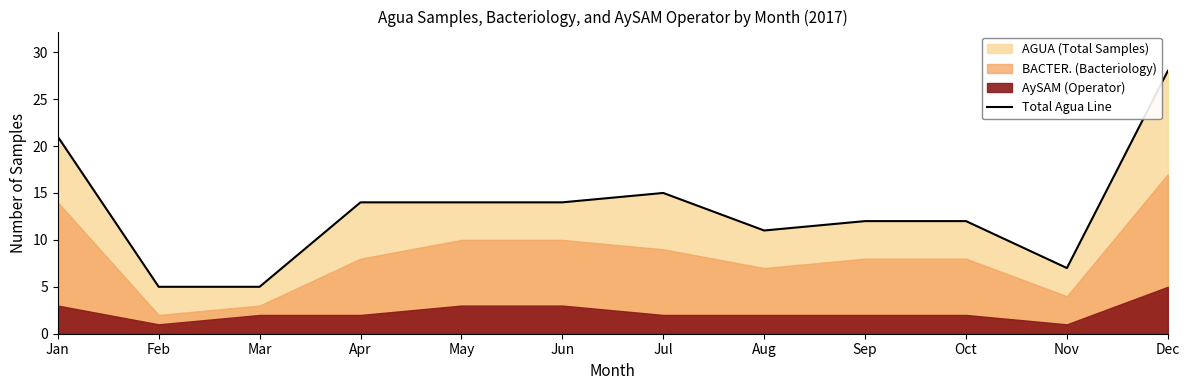

Rank the categories by value from highest to lowest.

Dec, Jan, Jul, Apr, May, Jun, Sep, Oct, Aug, Nov, Feb, Mar